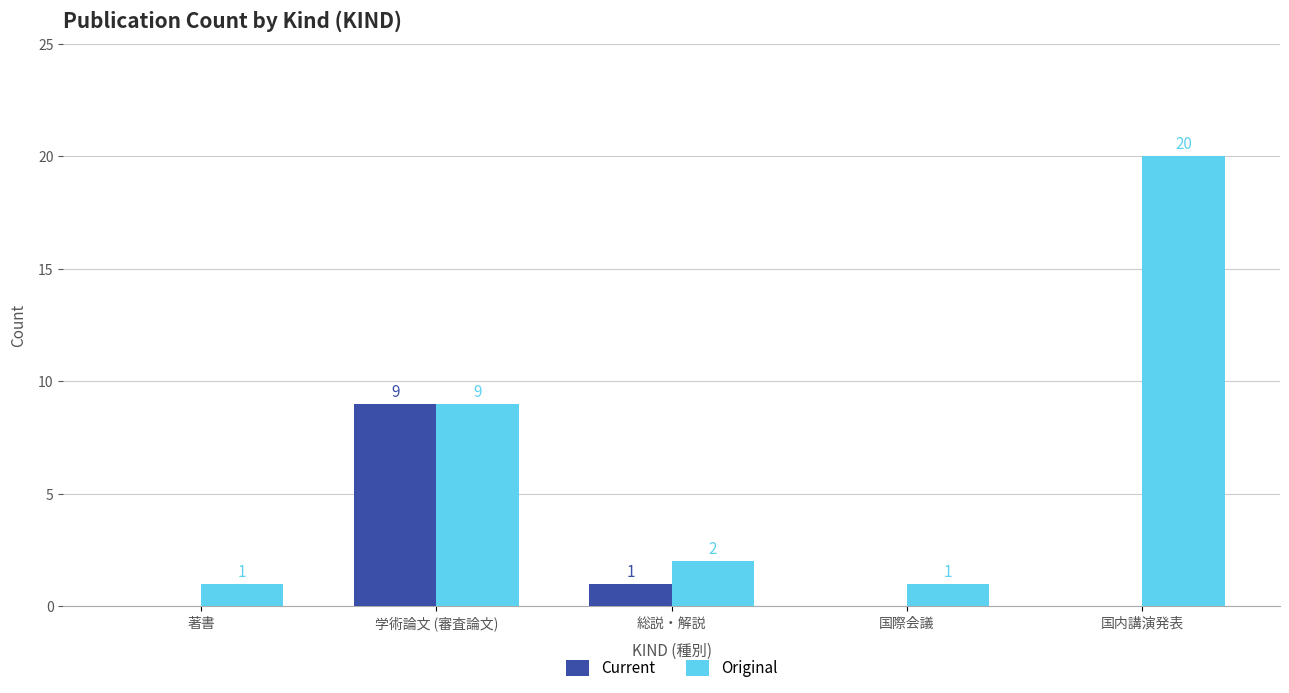

The value of Original at 総説・解説 is 2. True or false?

True